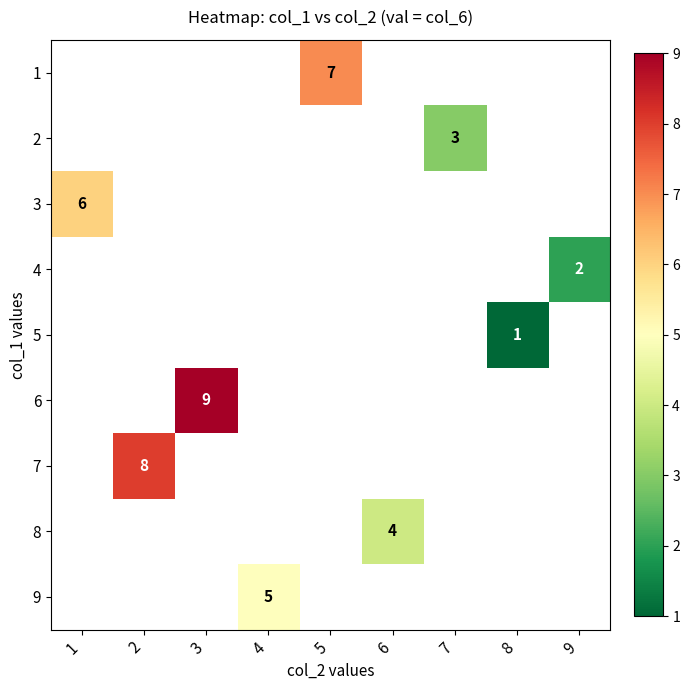

The 5 series shows 0 at 8. True or false?

False